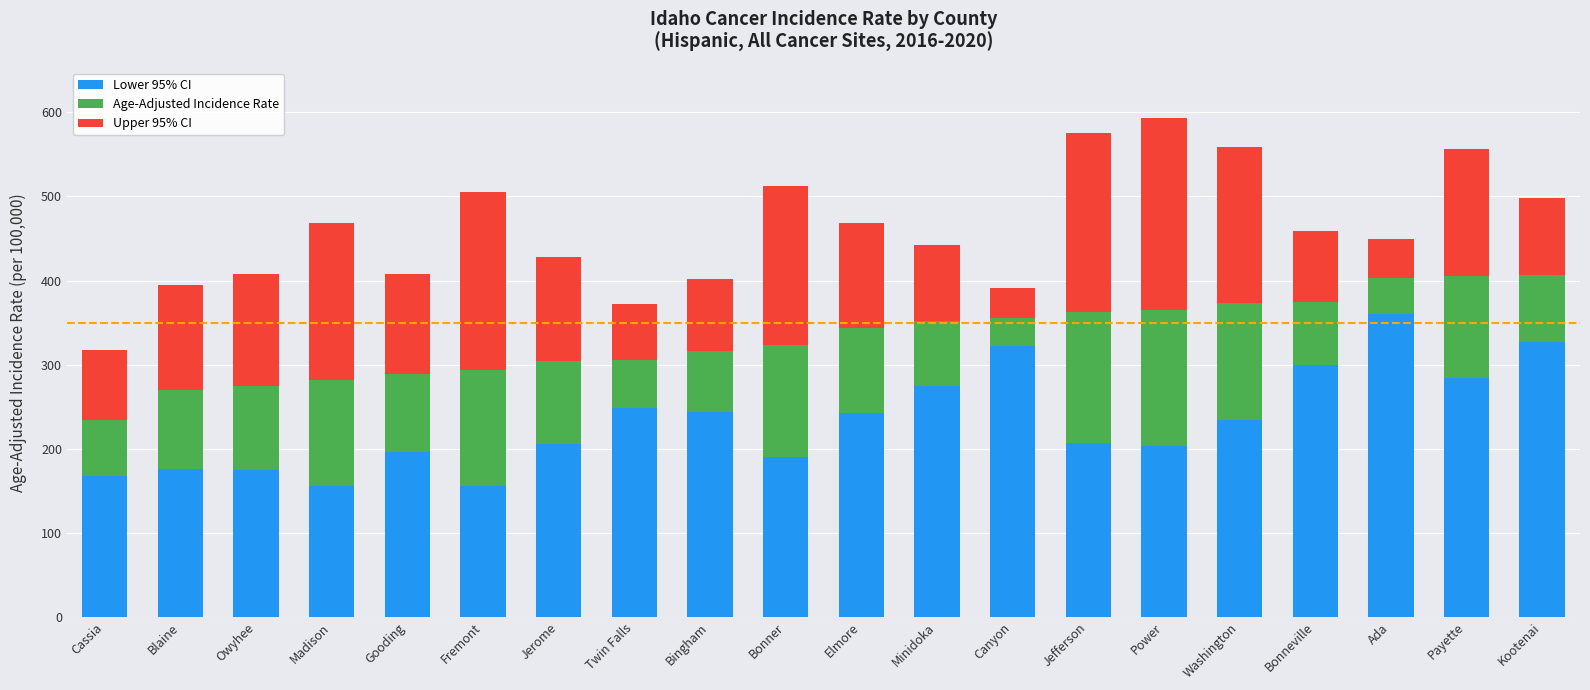

What is the difference between the Lower 95% CI values at Power and Cassia?

35.7